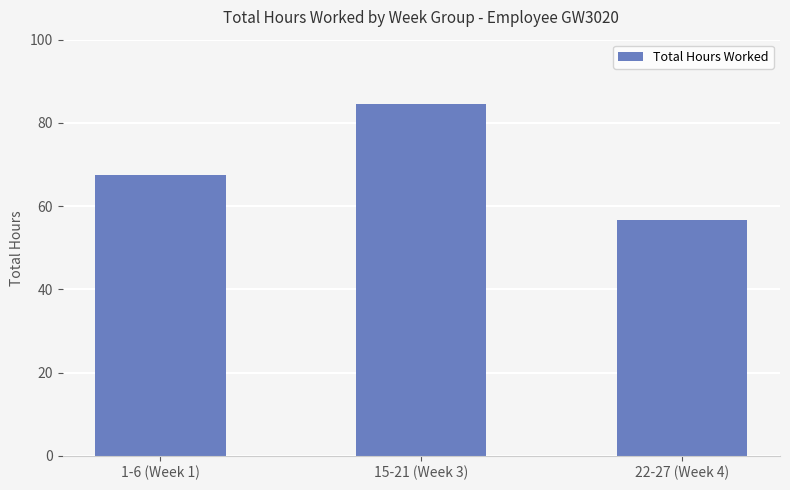

What is the smallest value displayed?

56.6